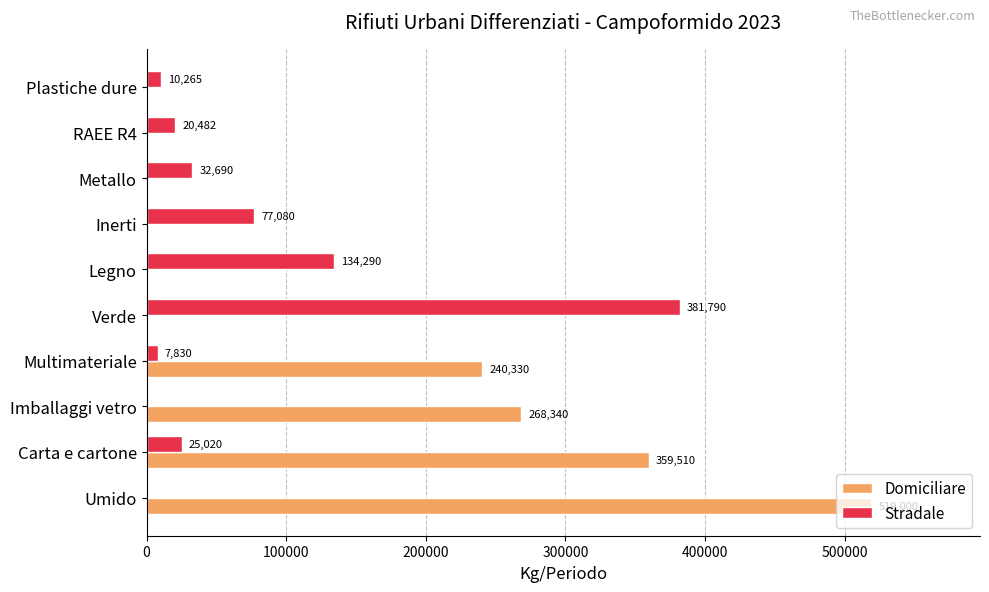

Which series changed the most between Metallo and Plastiche dure?

Stradale